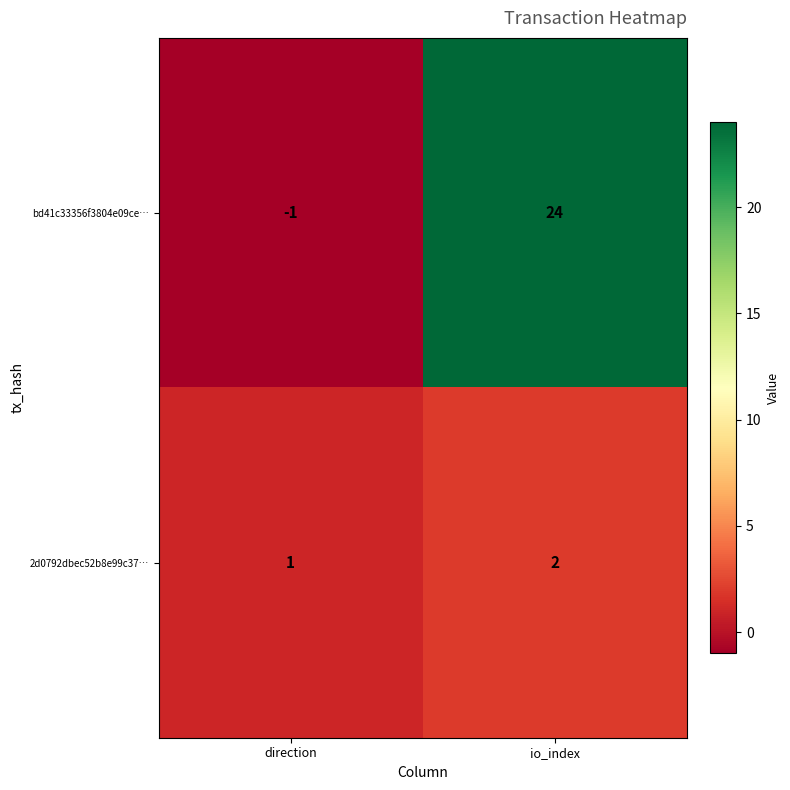

True or false: bd41c33356f3804e09ce… has a value of -1 at direction.

True